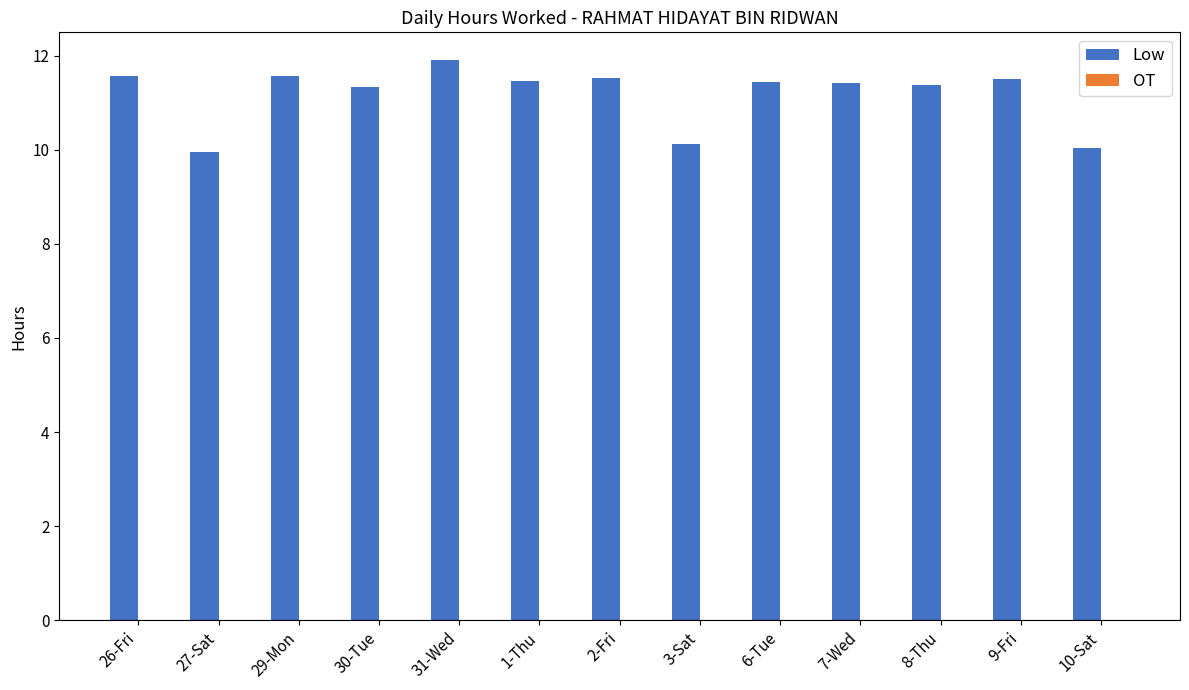

The value at 7-Wed is 11.4. True or false?

True